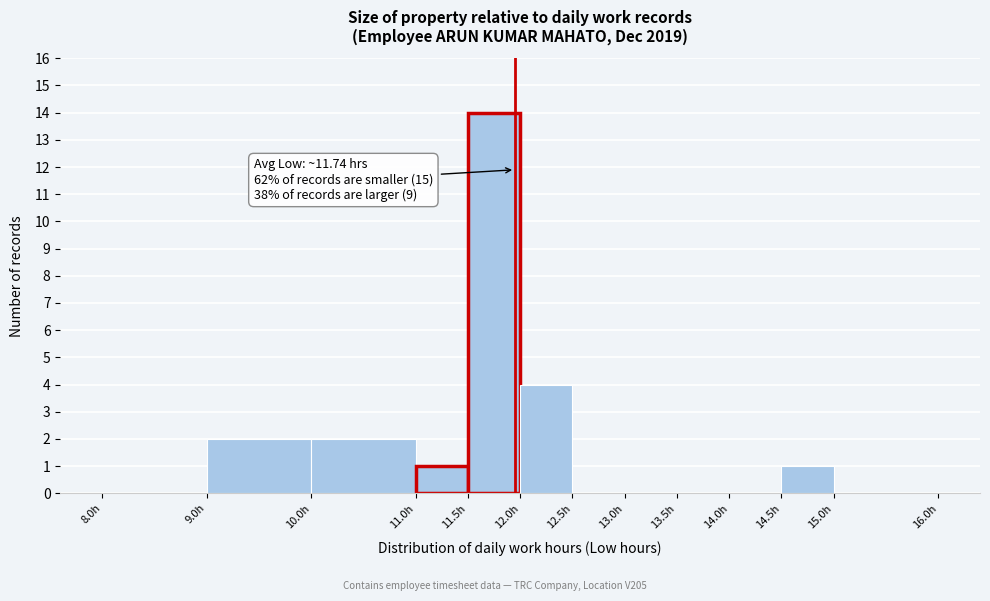

Over which range of the x-axis is the bar tallest?

11.5 to 12.0